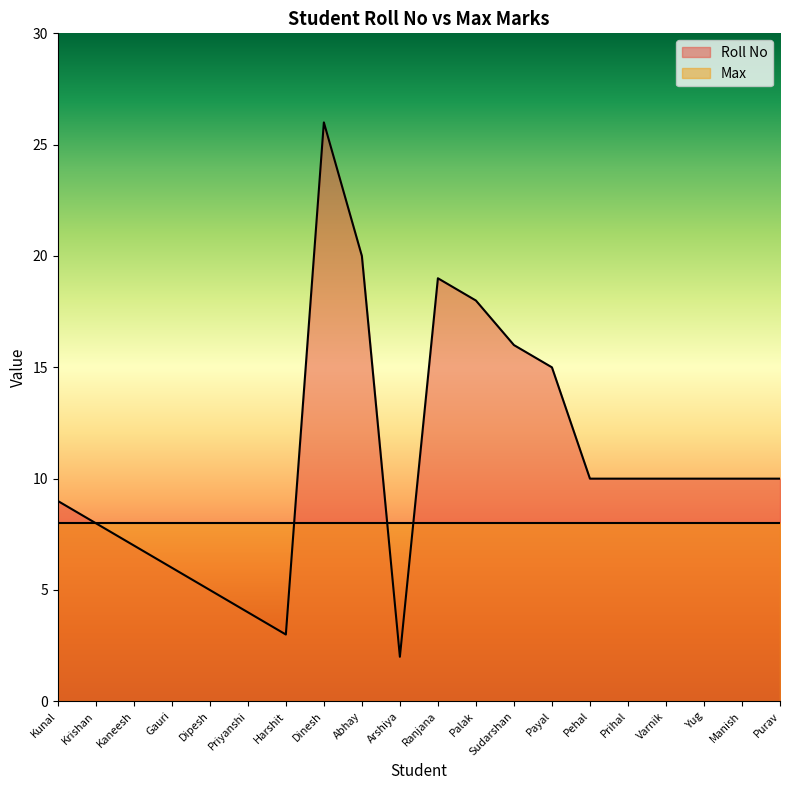

How many categories are shown in the chart?

20